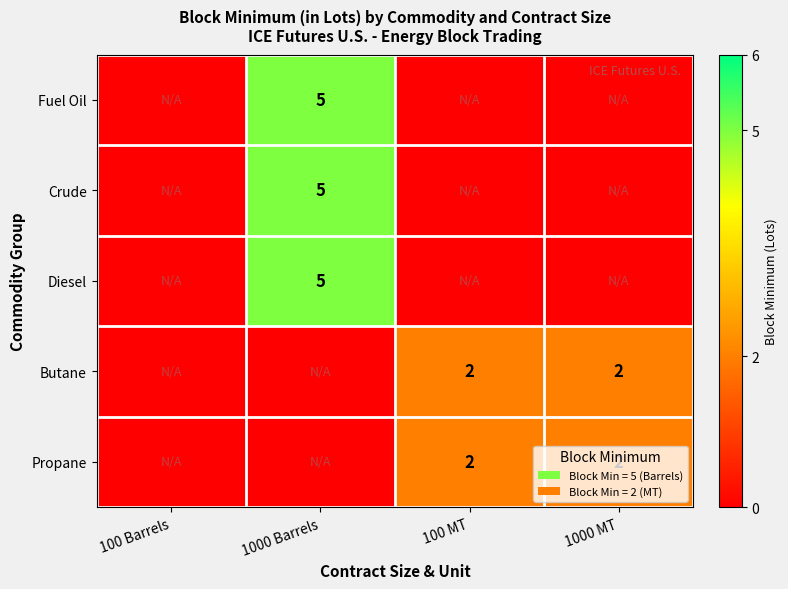

What is the sum of the Butane values at 1000 MT and 100 MT?

4